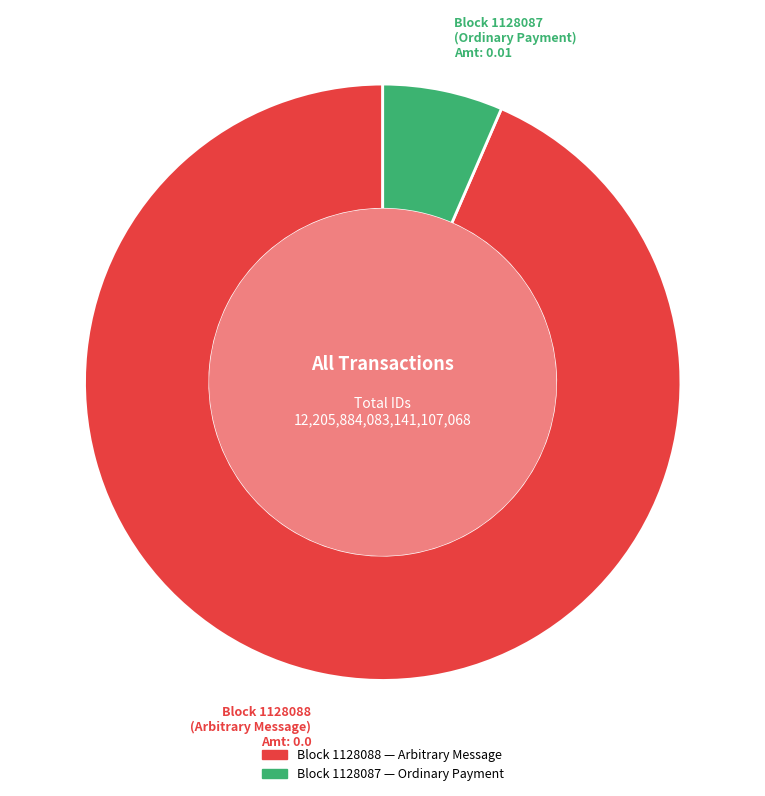

Is there a majority slice in this chart?

Yes